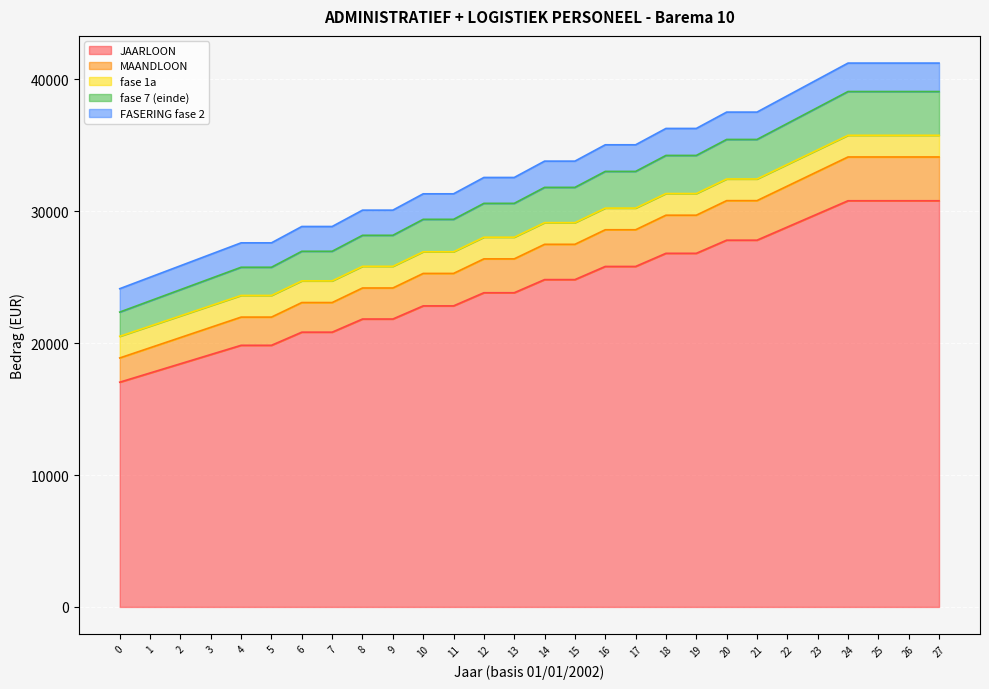

What is the value of the MAANDLOON point at the 6th from the left?

21971.6